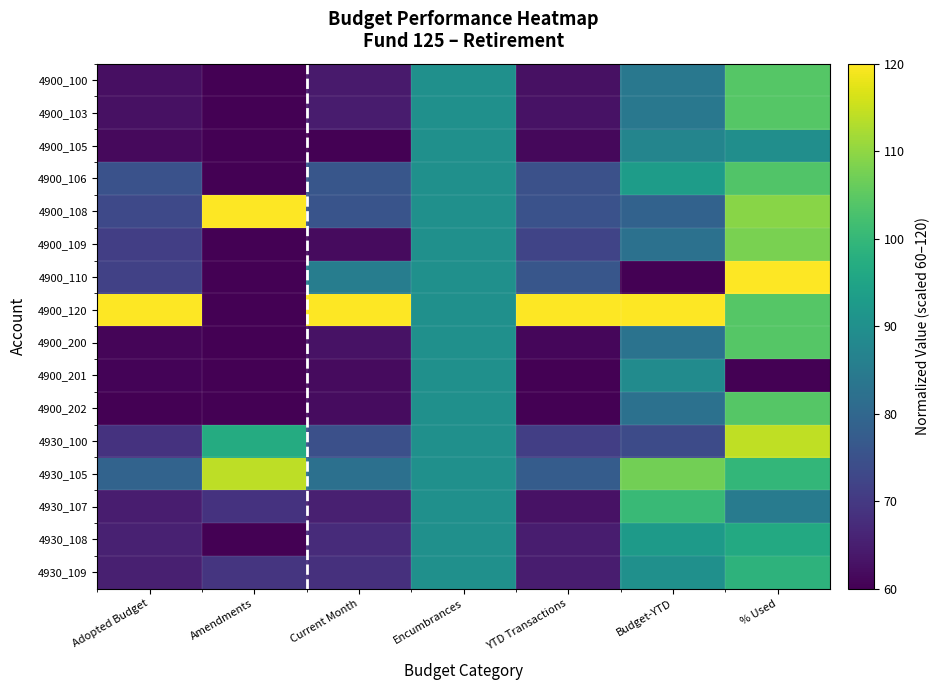

Reading left to right, transcribe all the data shown in this chart.

4900_100: Adopted Budget=62.4	Amendments=60.0	Current Month=64.4	Encumbrances=90.0	YTD Transactions=62.6	Budget-YTD=83.9	% Used=104.2
4900_103: Adopted Budget=62.7	Amendments=60.0	Current Month=64.5	Encumbrances=90.0	YTD Transactions=62.9	Budget-YTD=84.1	% Used=104.2
4900_105: Adopted Budget=61.6	Amendments=60.0	Current Month=60.0	Encumbrances=90.0	YTD Transactions=61.2	Budget-YTD=87.4	% Used=89.8
4900_106: Adopted Budget=75.0	Amendments=60.0	Current Month=75.9	Encumbrances=90.0	YTD Transactions=75.0	Budget-YTD=93.1	% Used=103.7
4900_108: Adopted Budget=73.2	Amendments=120.0	Current Month=75.5	Encumbrances=90.0	YTD Transactions=75.1	Budget-YTD=78.8	% Used=109.4
4900_109: Adopted Budget=71.1	Amendments=60.0	Current Month=61.7	Encumbrances=90.0	YTD Transactions=72.3	Budget-YTD=82.3	% Used=108.0
4900_110: Adopted Budget=71.6	Amendments=60.0	Current Month=85.4	Encumbrances=90.0	YTD Transactions=76.1	Budget-YTD=60.0	% Used=120.0
4900_120: Adopted Budget=120.0	Amendments=60.0	Current Month=120.0	Encumbrances=90.0	YTD Transactions=120.0	Budget-YTD=120.0	% Used=104.2
4900_200: Adopted Budget=60.9	Amendments=60.0	Current Month=62.8	Encumbrances=90.0	YTD Transactions=61.1	Budget-YTD=82.9	% Used=104.2
4900_201: Adopted Budget=60.7	Amendments=60.0	Current Month=61.7	Encumbrances=90.0	YTD Transactions=60.0	Budget-YTD=89.1	% Used=60.0
4900_202: Adopted Budget=60.0	Amendments=60.0	Current Month=62.0	Encumbrances=90.0	YTD Transactions=60.2	Budget-YTD=82.4	% Used=104.2
4930_100: Adopted Budget=68.8	Amendments=96.9	Current Month=74.6	Encumbrances=90.0	YTD Transactions=71.1	Budget-YTD=73.6	% Used=114.2
4930_105: Adopted Budget=79.1	Amendments=114.0	Current Month=82.0	Encumbrances=90.0	YTD Transactions=77.4	Budget-YTD=107.2	% Used=99.8
4930_107: Adopted Budget=64.9	Amendments=68.9	Current Month=65.3	Encumbrances=90.0	YTD Transactions=62.8	Budget-YTD=100.7	% Used=85.0
4930_108: Adopted Budget=65.5	Amendments=60.0	Current Month=67.4	Encumbrances=90.0	YTD Transactions=64.7	Budget-YTD=92.7	% Used=96.5
4930_109: Adopted Budget=65.2	Amendments=69.3	Current Month=68.3	Encumbrances=90.0	YTD Transactions=64.8	Budget-YTD=90.1	% Used=98.9